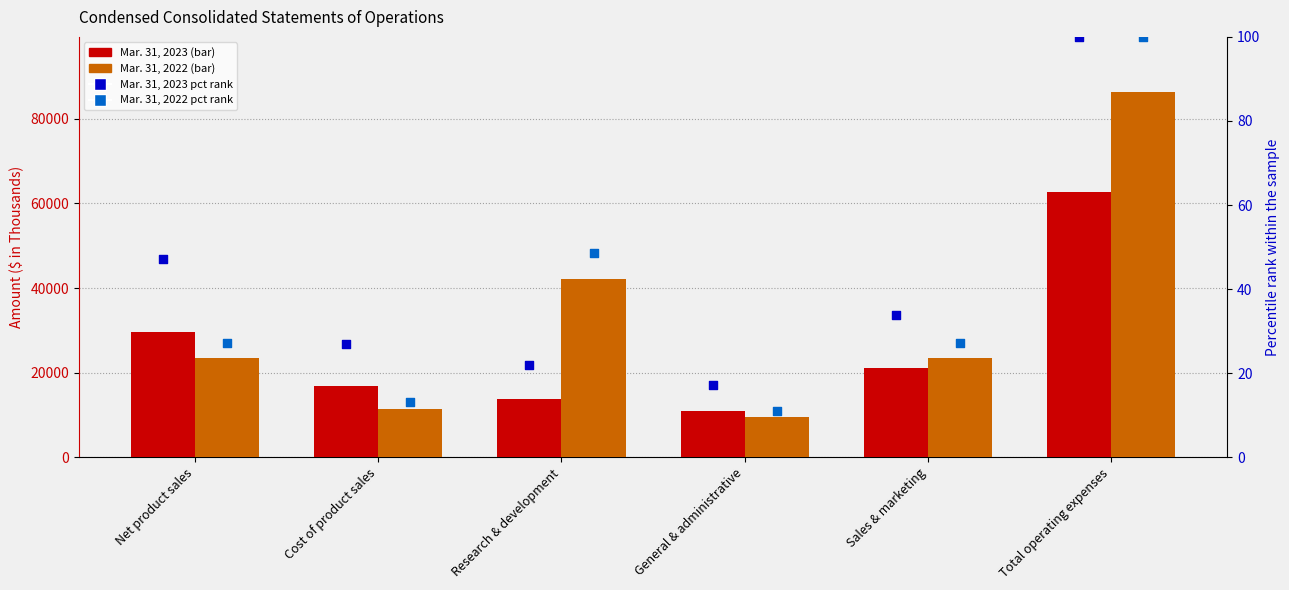

Which series reaches the minimum Y coordinate?

Mar. 31, 2022 pct